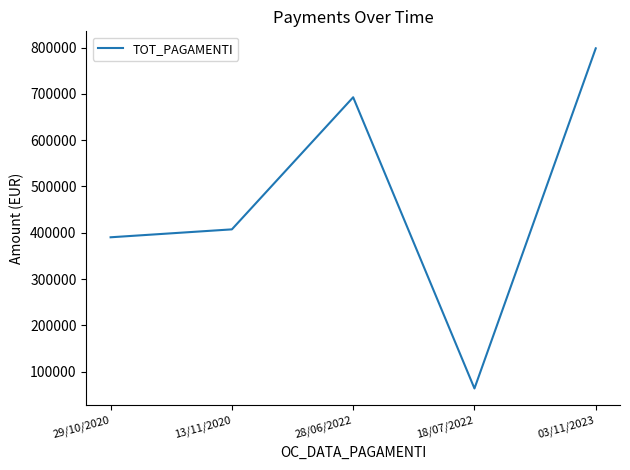

How many interior local peaks (higher than both neighbors) does the data have?

1